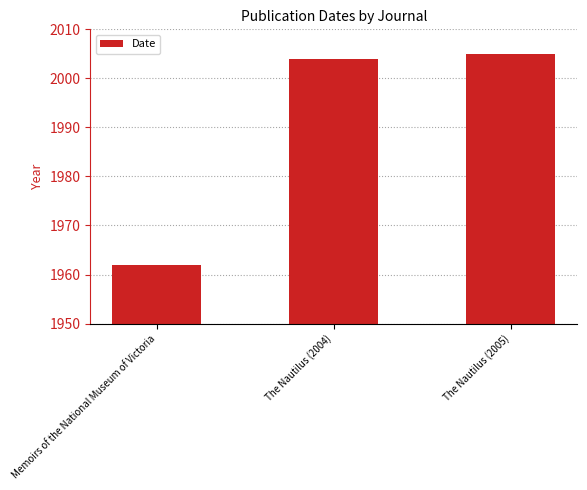

Rank the categories by value from lowest to highest.

Memoirs of the National Museum of Victoria, The Nautilus (2004), The Nautilus (2005)